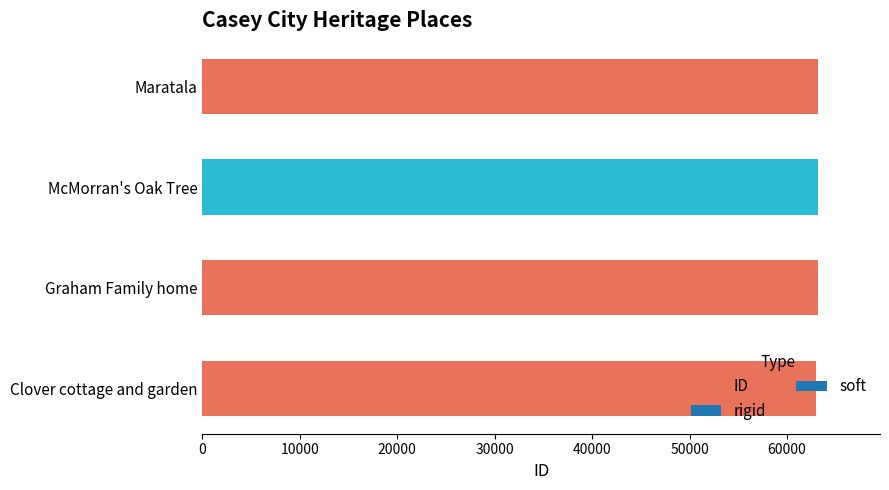

How many bars are there in total?

4